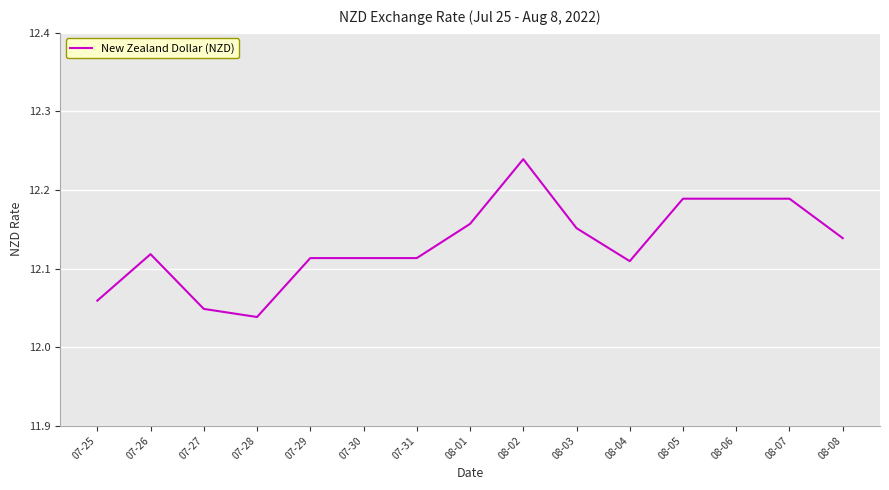

What is the change in value from 08-04 to 08-06?

+0.1